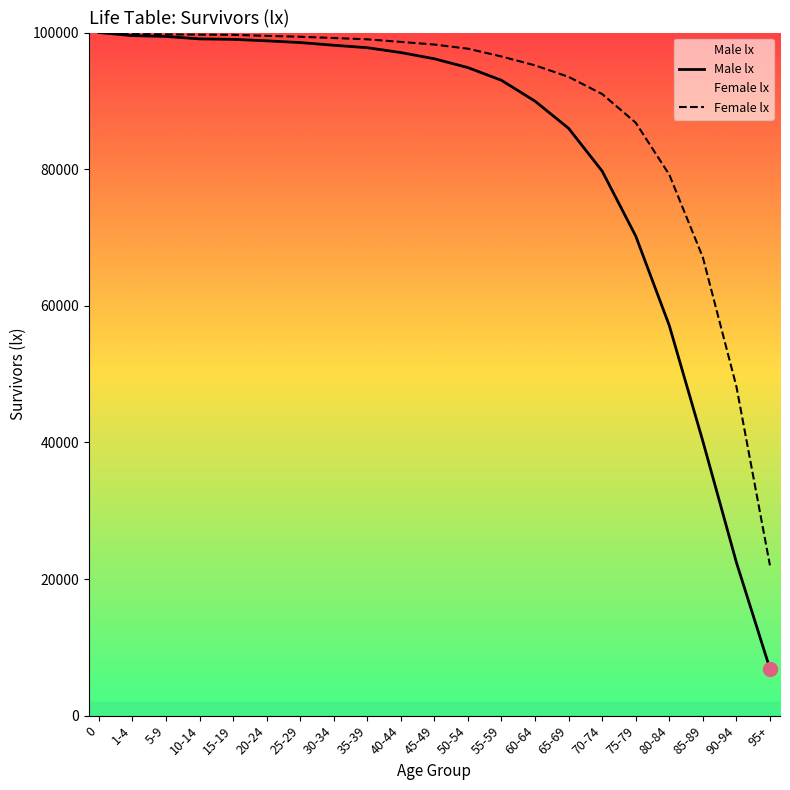

What is the difference between the maximum and minimum values in the Male lx series?

93128